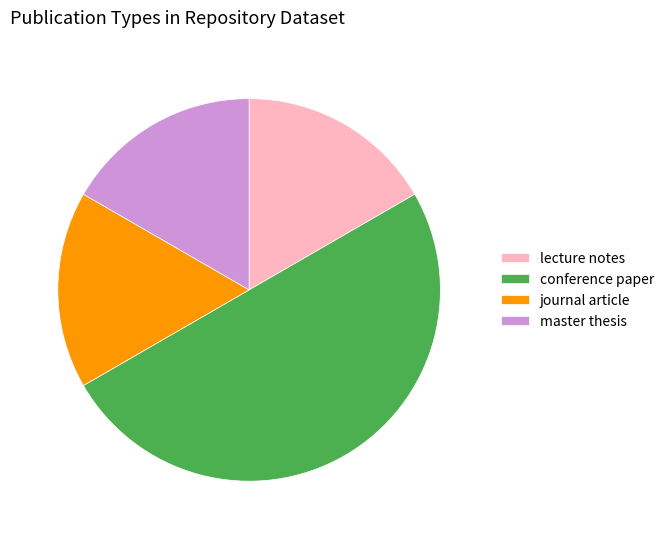

Does journal article account for over 50% of the chart?

No